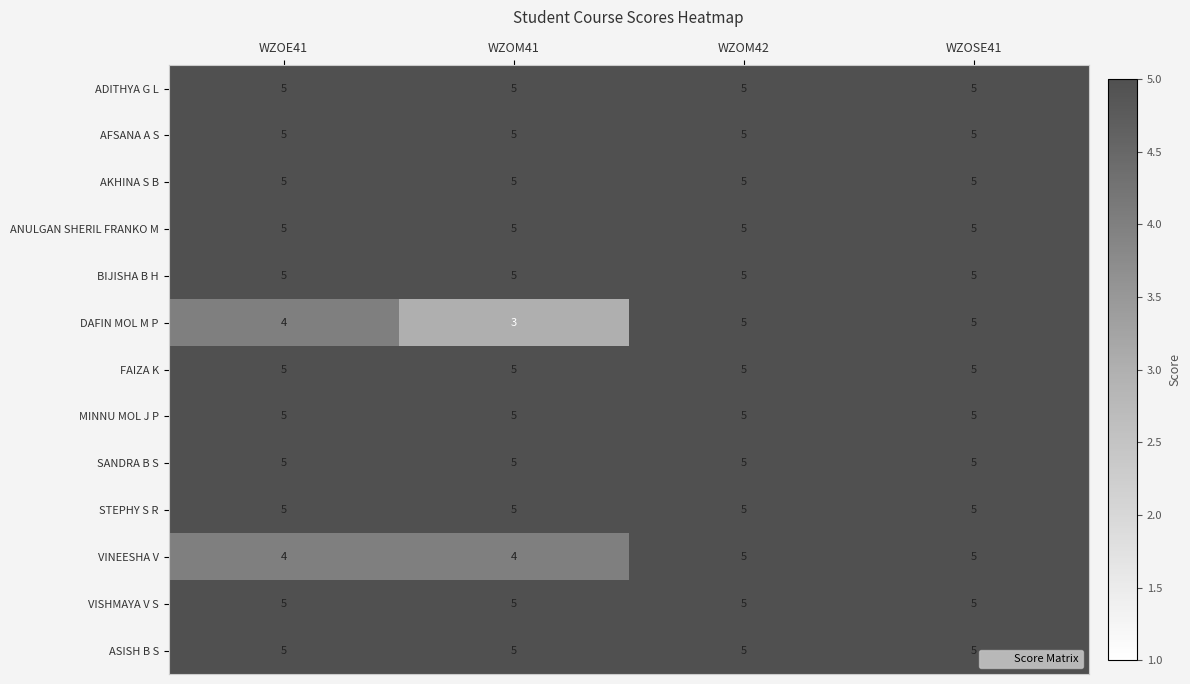

Between WZOE41 and WZOM41, which series saw the biggest shift?

DAFIN MOL M P